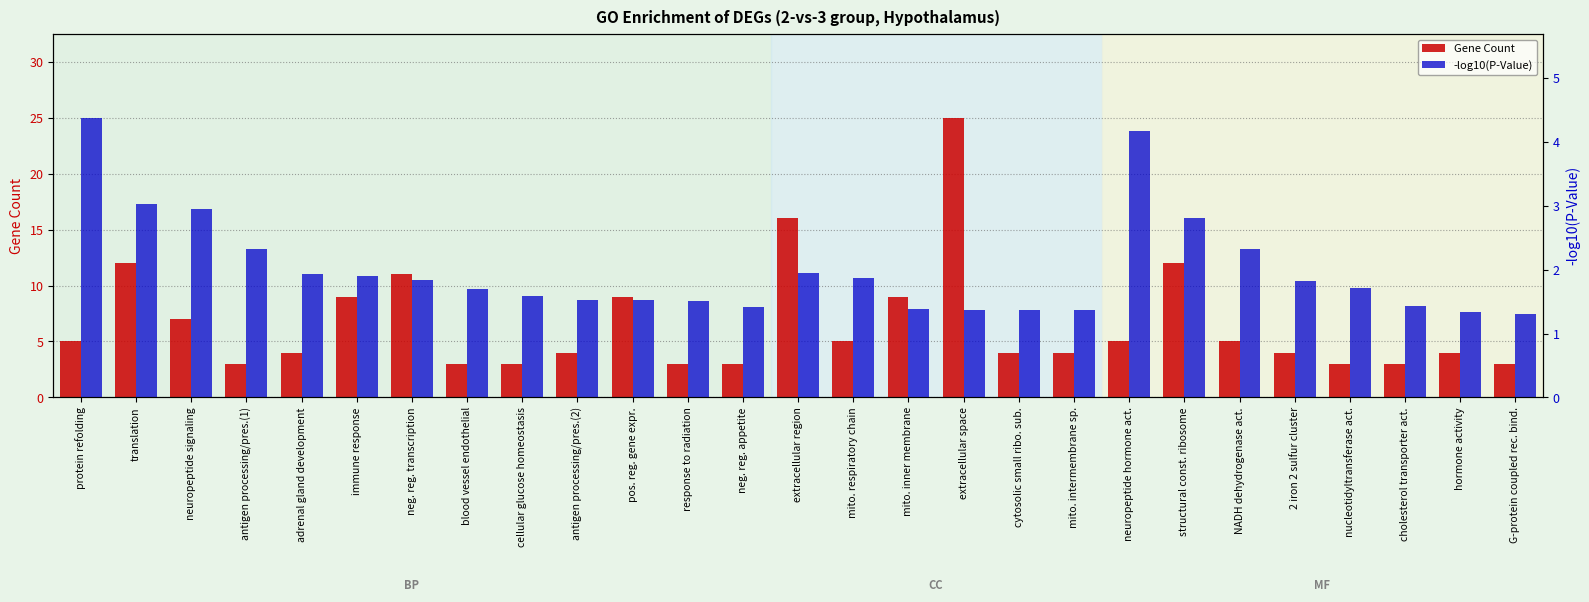

What is the sum of the -log10(P-Value) values at cellular glucose homeostasis and antigen processing/pres.(1)?

3.9